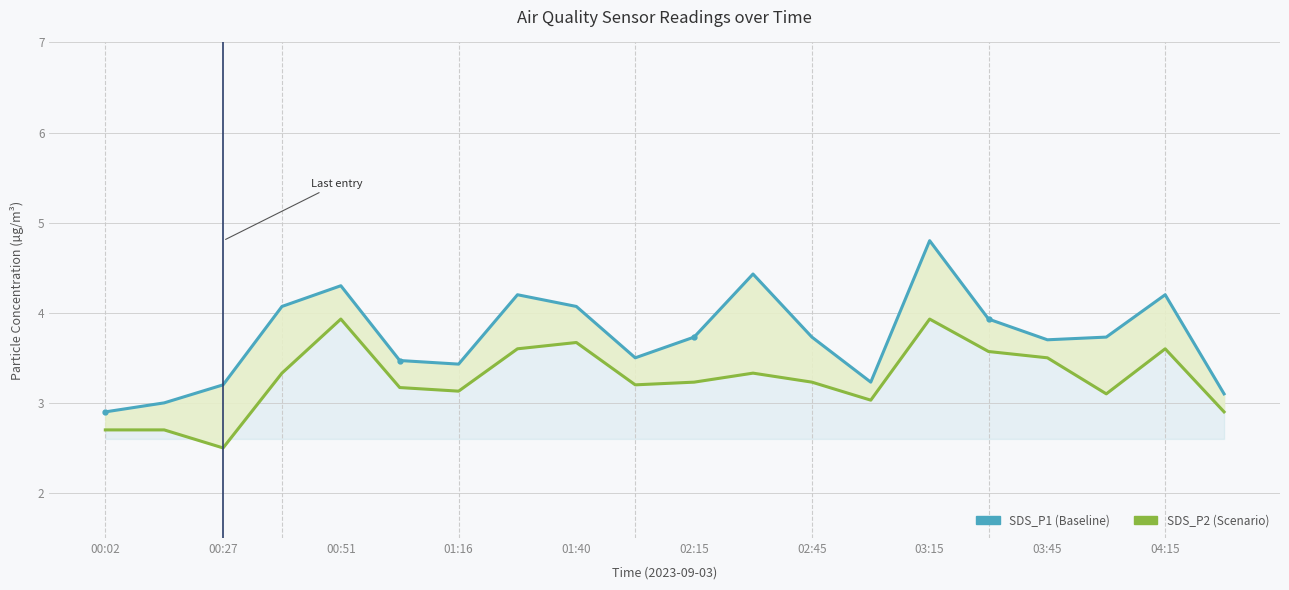

What is the value of the SDS_P2 point at the 10th from the left?

3.2